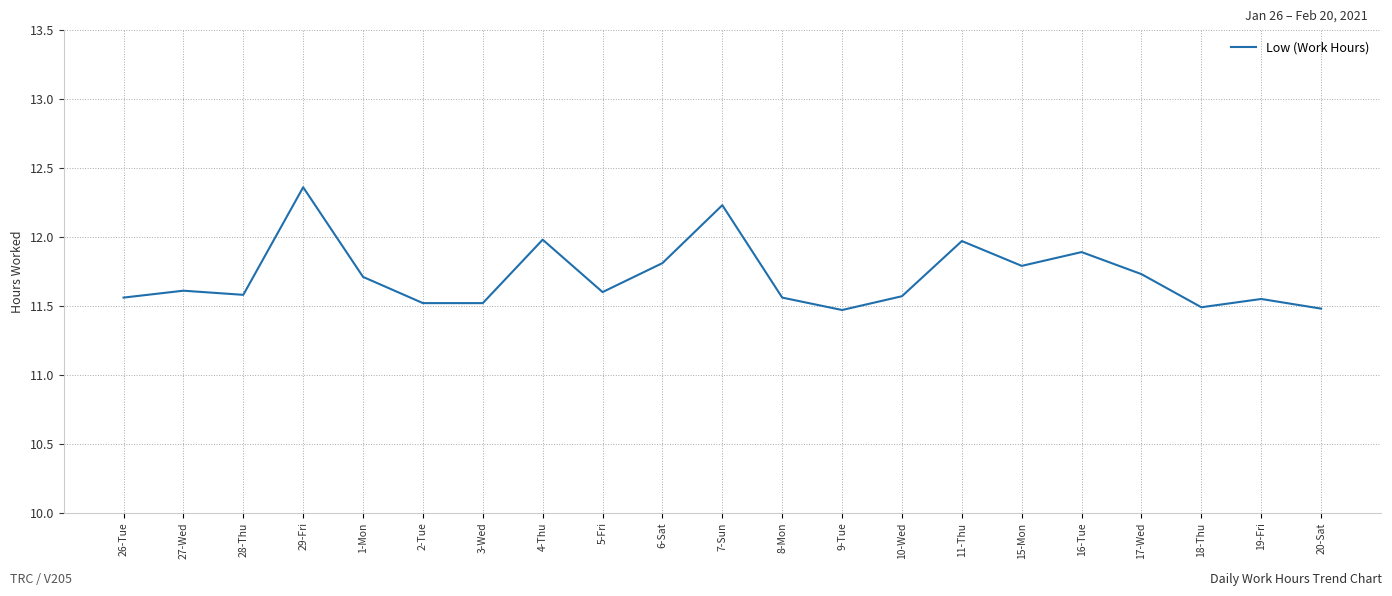

What is the ratio of the value at 9-Tue to the value at 17-Wed?

1.0